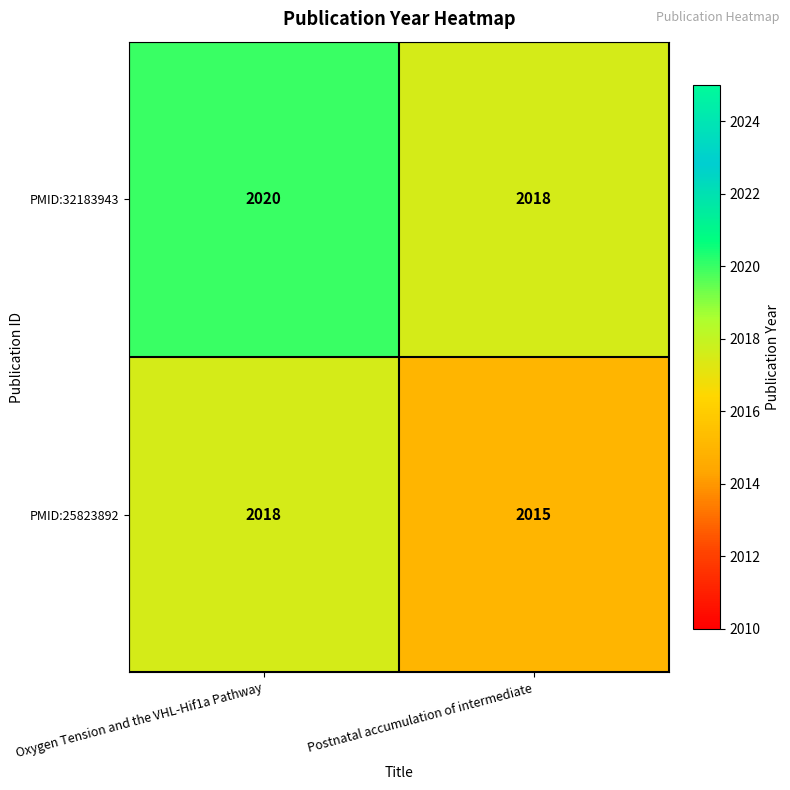

At which label is PMID:25823892 closest to 2016?

Postnatal accumulation of intermediate